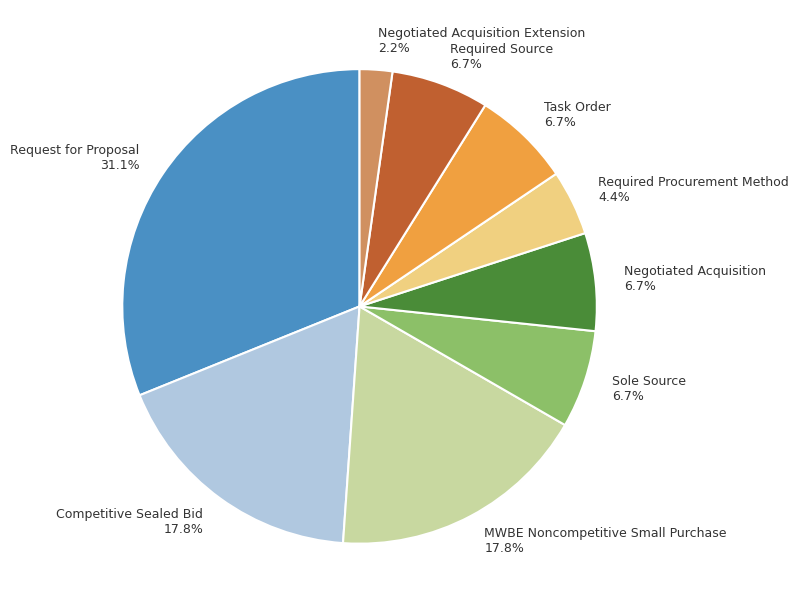

Which category has the biggest portion of the pie?

Request for Proposal